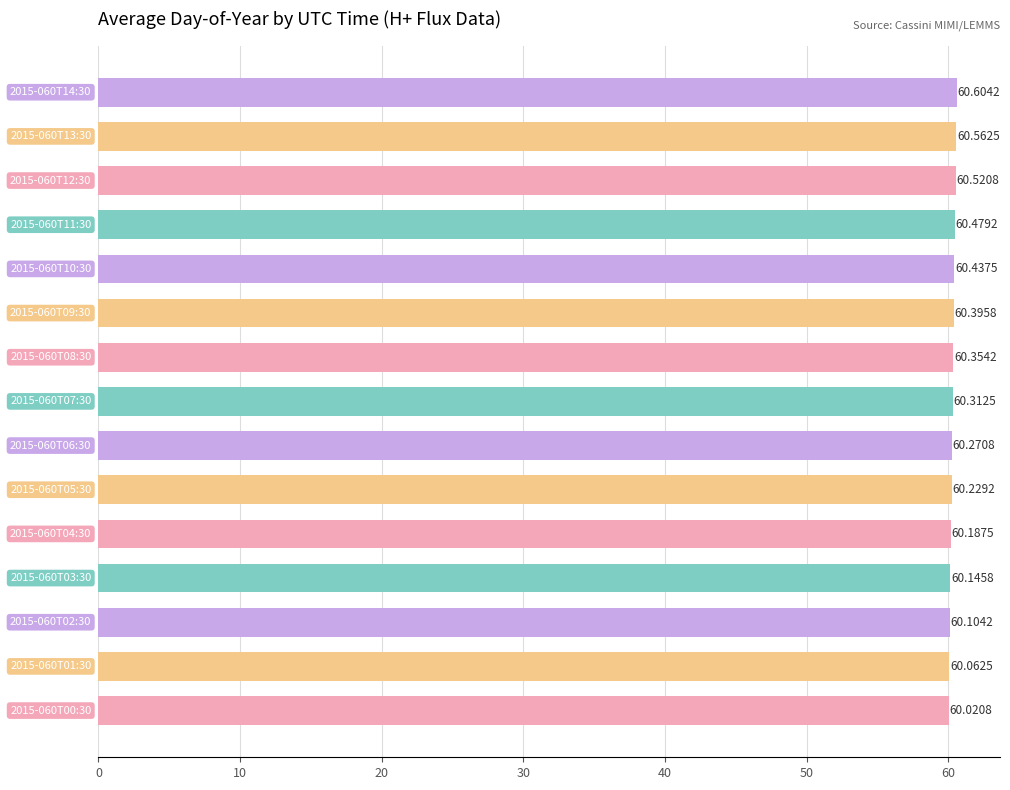

What is the difference between the second highest and second lowest values?

0.5